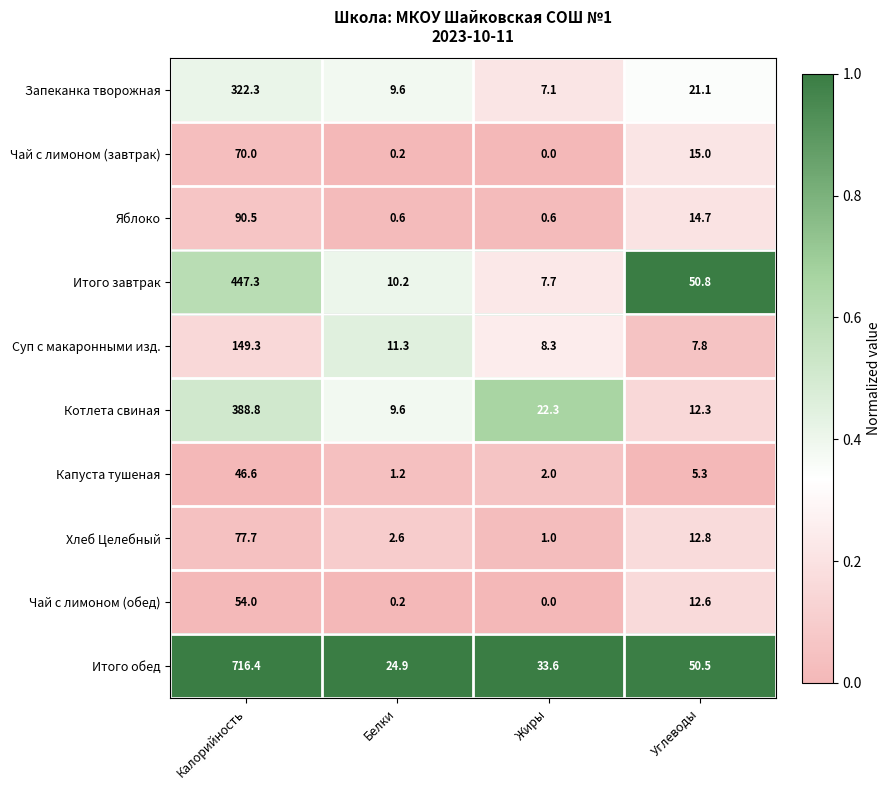

What is the maximum value shown in the chart?

716.4